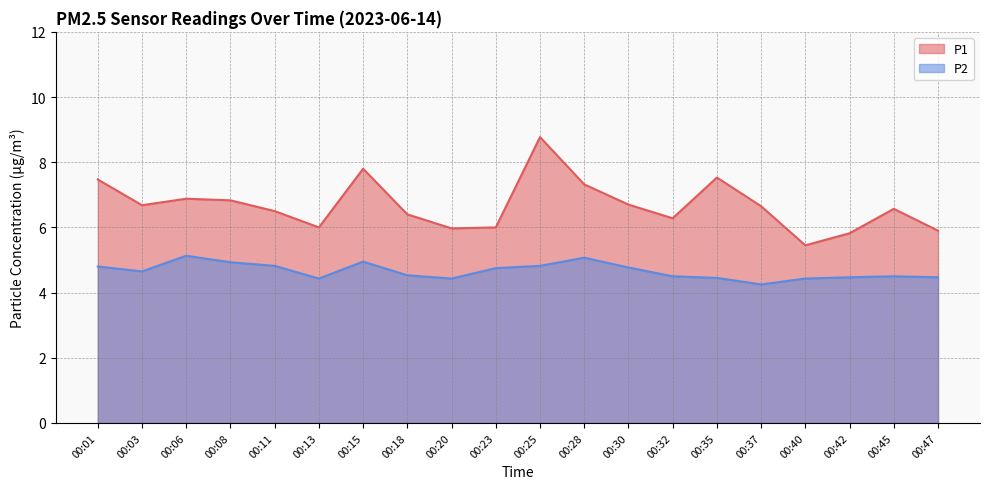

List the series in order of their peak value, lowest first.

P2, P1